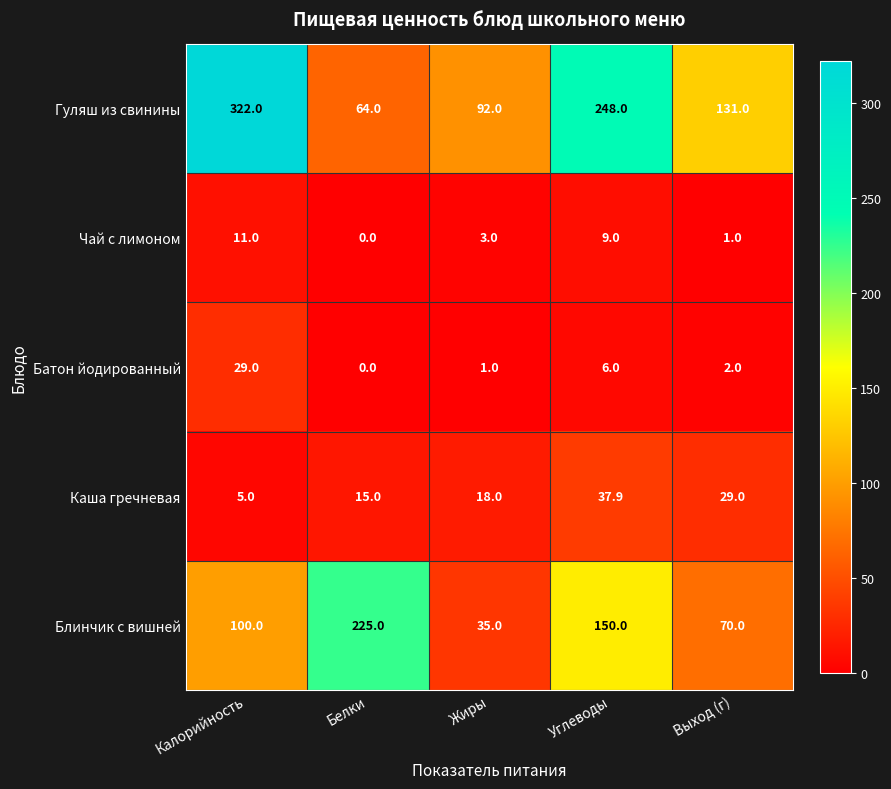

Count the Гуляш из свинины values in the range 92 to 248.

3